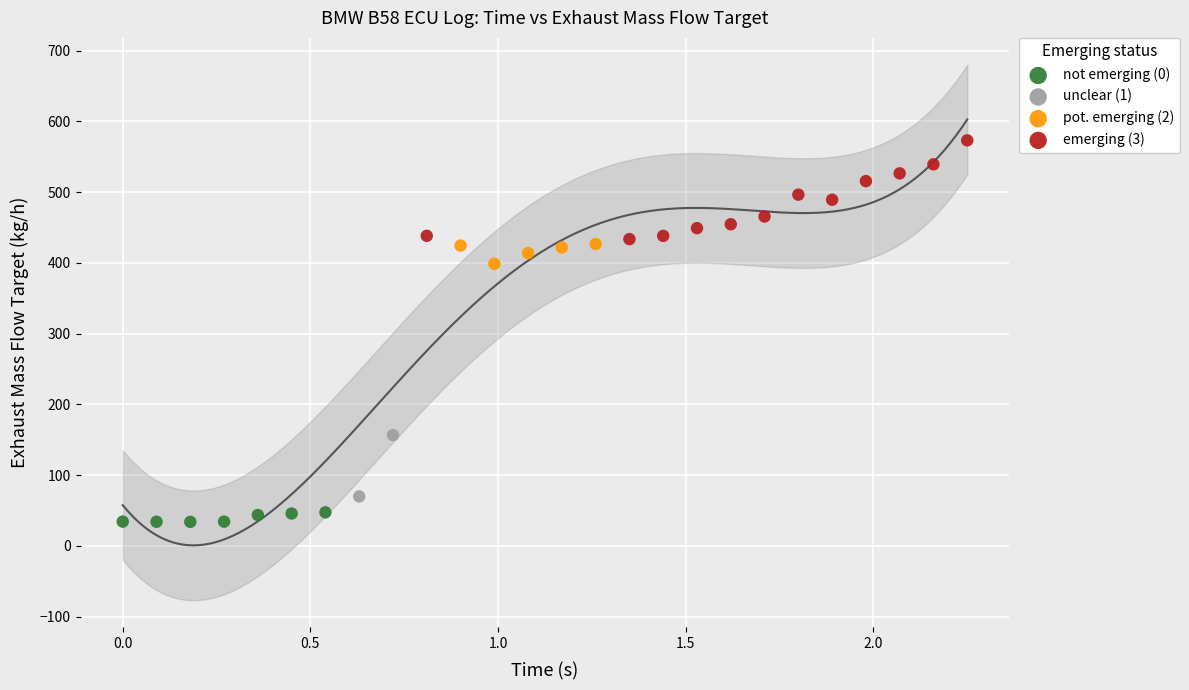

Which series contains the lowest Y value?

not emerging (0)